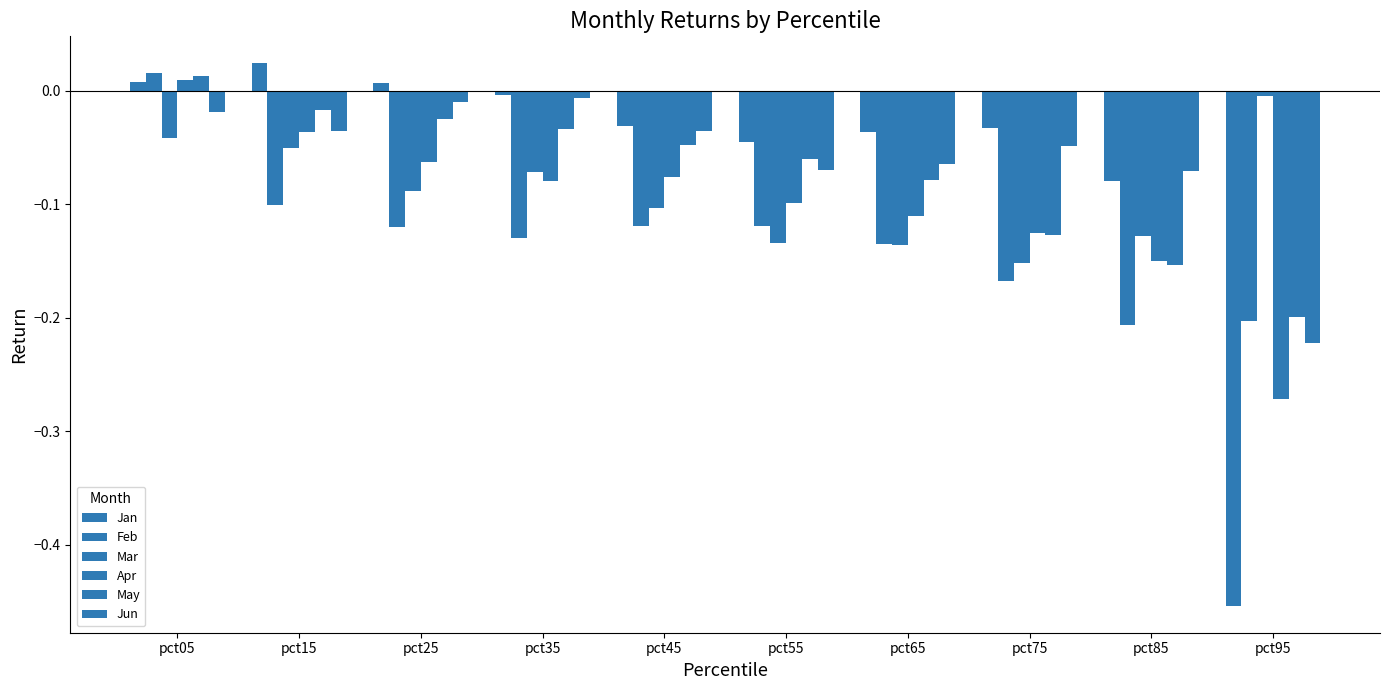

What is the average value of the Jan series?

-0.1